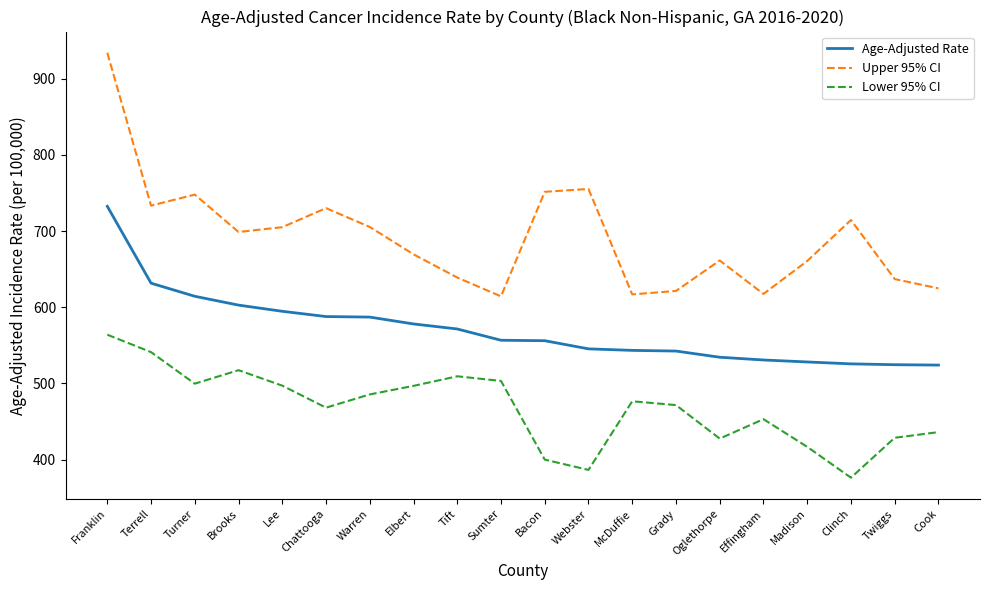

What position from the right is Turner?

18